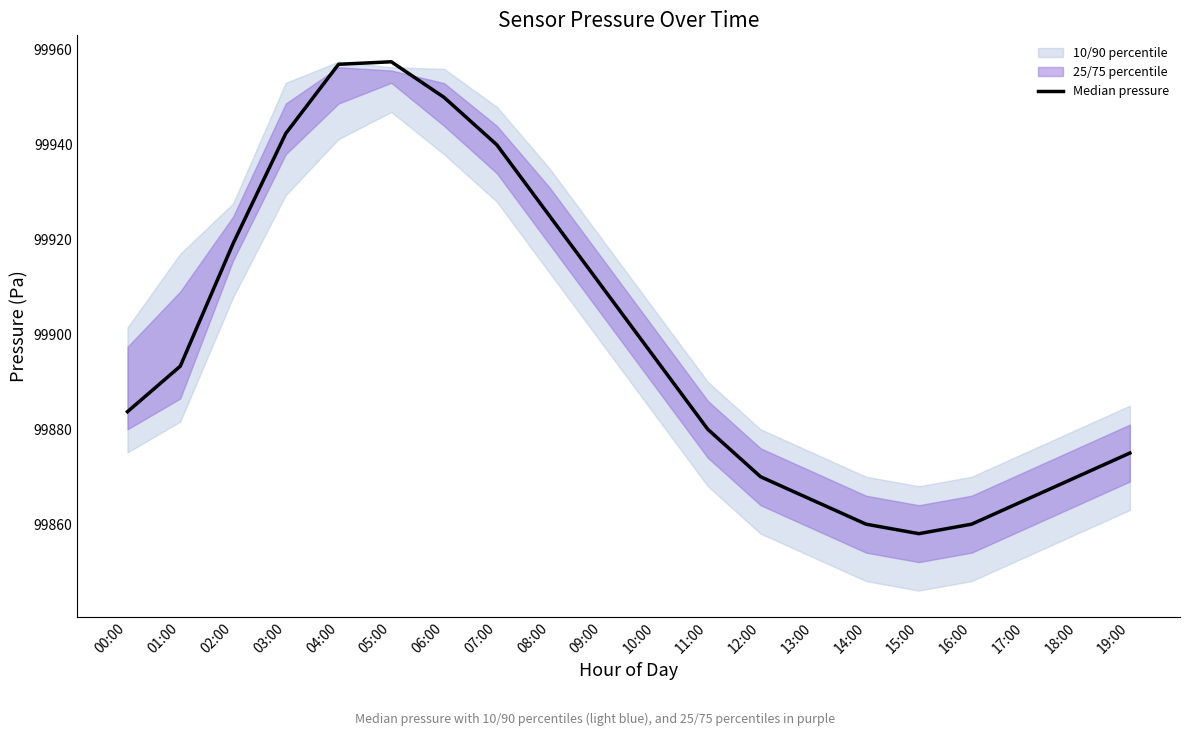

Count the number of categories in the chart.

20